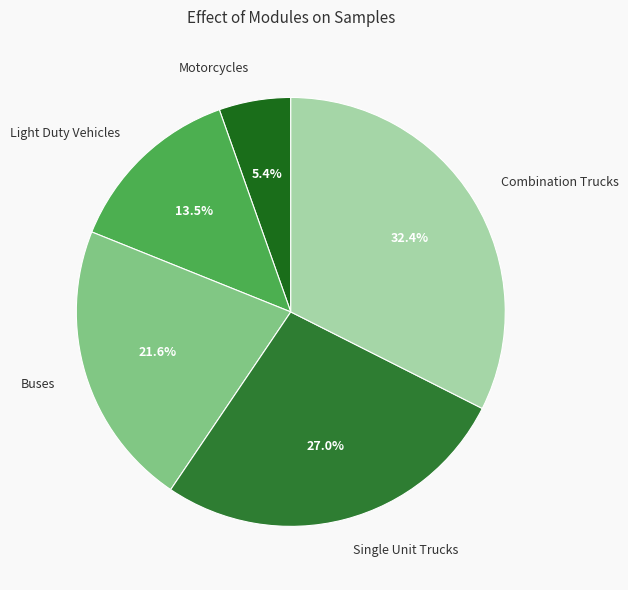

Between Motorcycles and Combination Trucks, which is larger?

Combination Trucks